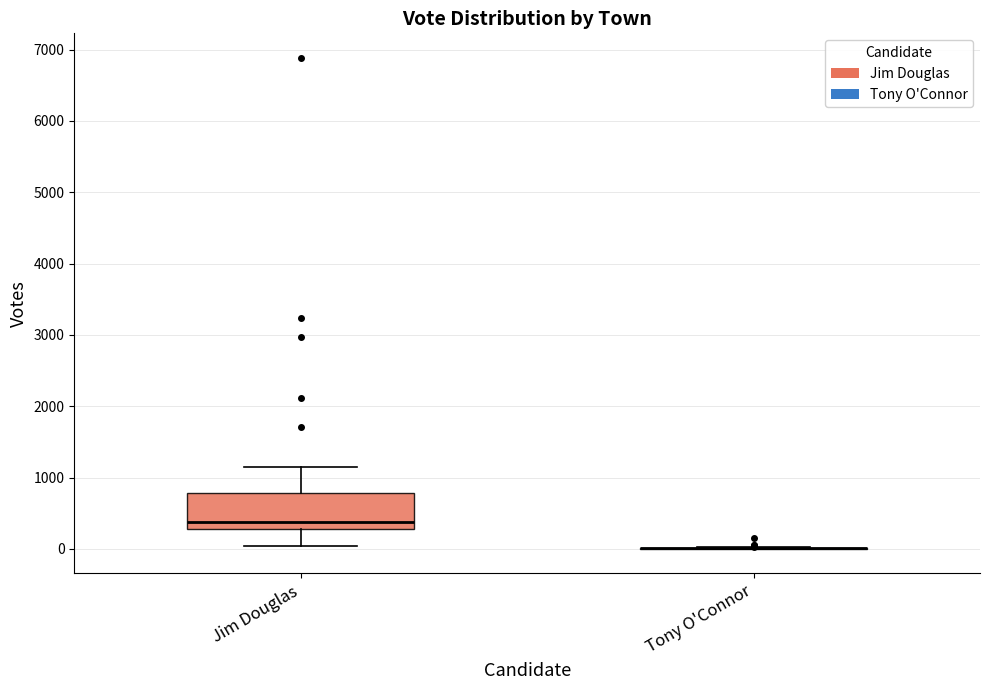

Where does the median line of the box for Jim Douglas sit on the y-axis? The values are not printed on the chart, so give them approximately, as read against the axis.

400